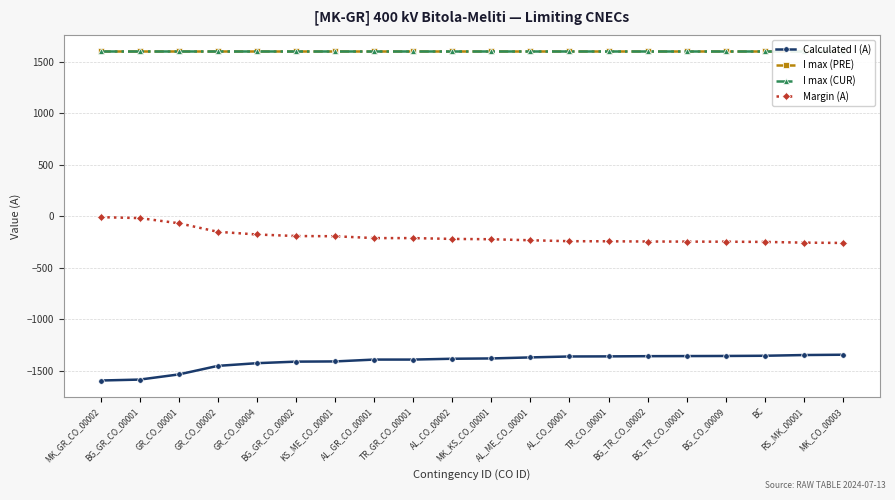

True or false: I max (PRE) and Margin (A) intersect in this chart.

False